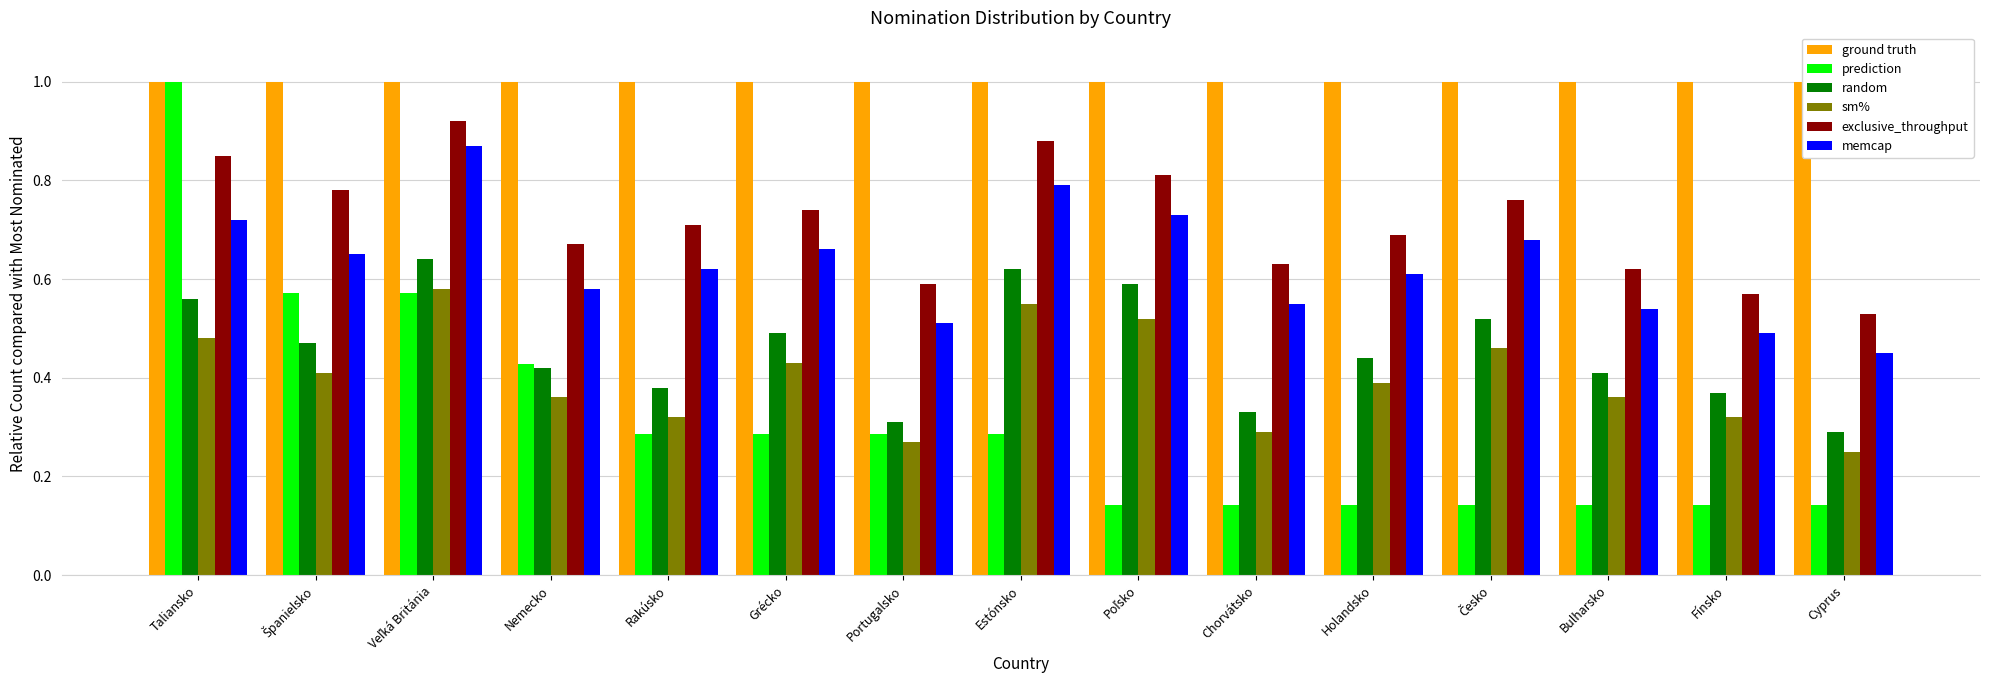

How many bars are there in total?

90